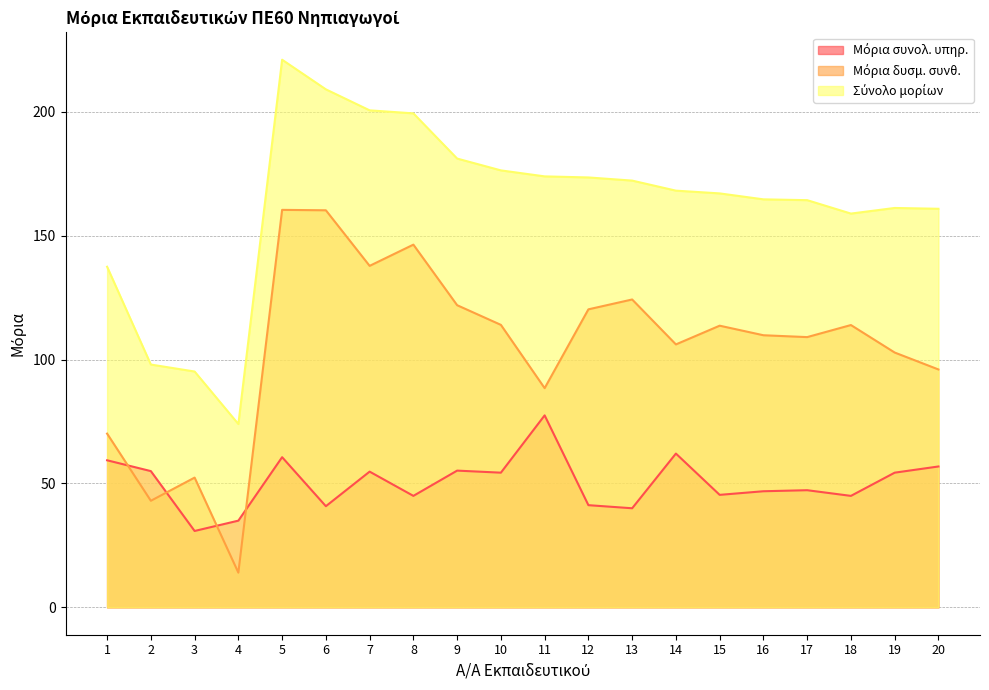

True or false: Μόρια συνολ. υπηρ. and Μόρια δυσμ. συνθ. intersect in this chart.

True